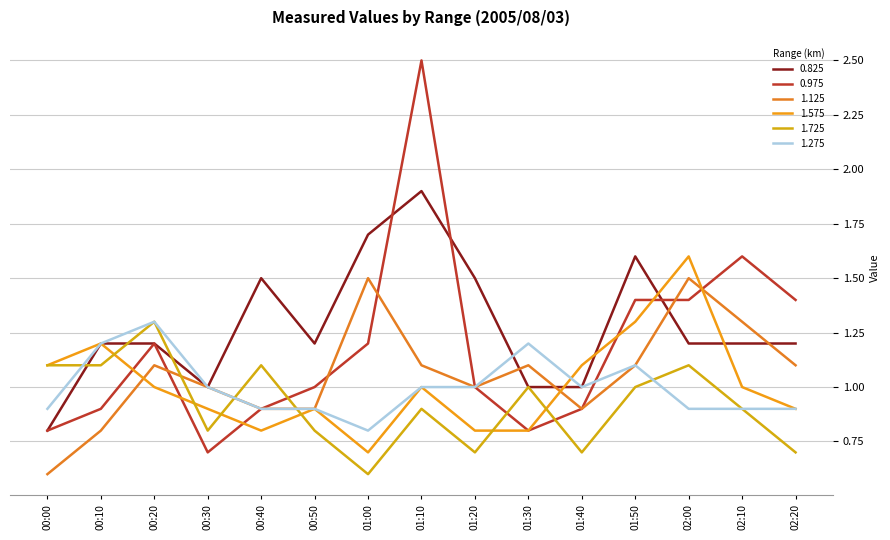

True or false: 1.125 has a value of 1.6 at 01:10.

False